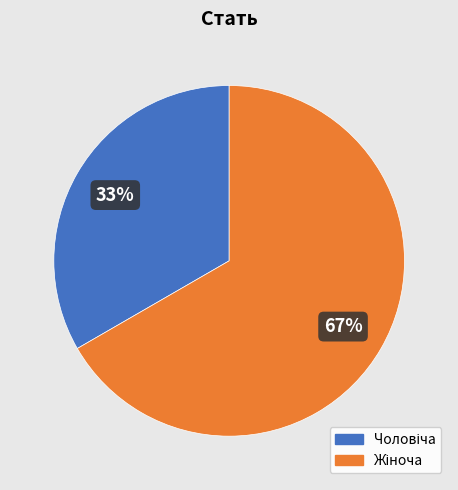

Is there a majority slice in this chart?

Yes